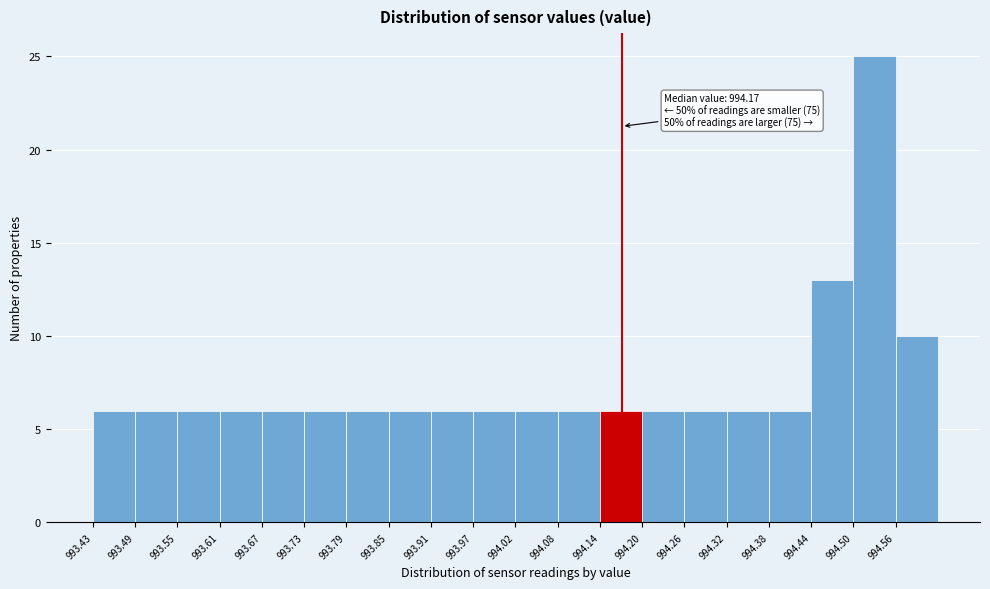

Which range on the x-axis has the tallest bar?

994.50 to 994.56